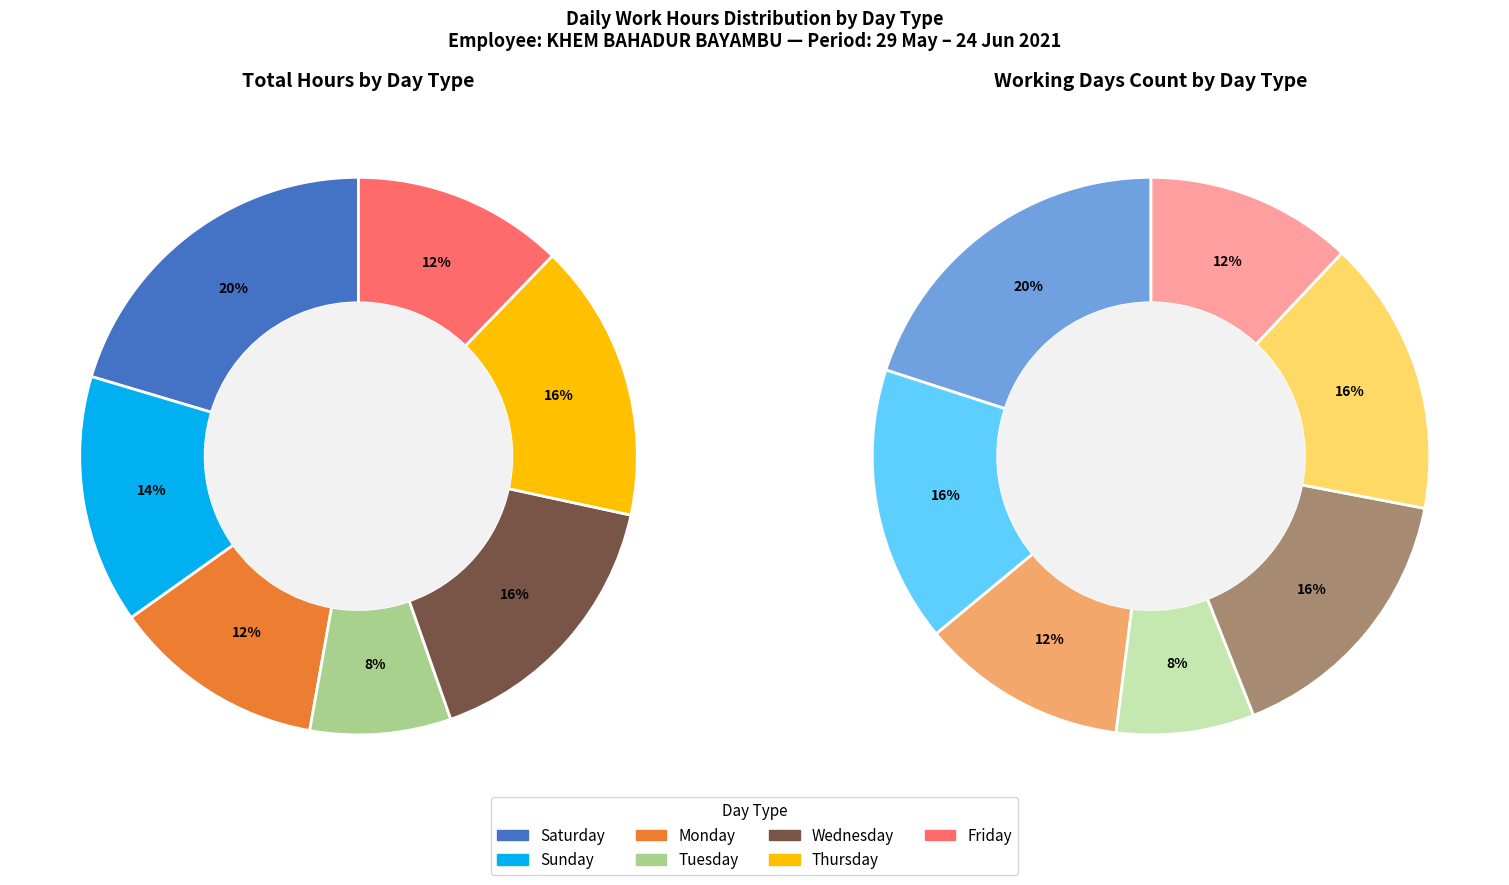

Is Day 15 the majority of the pie?

No